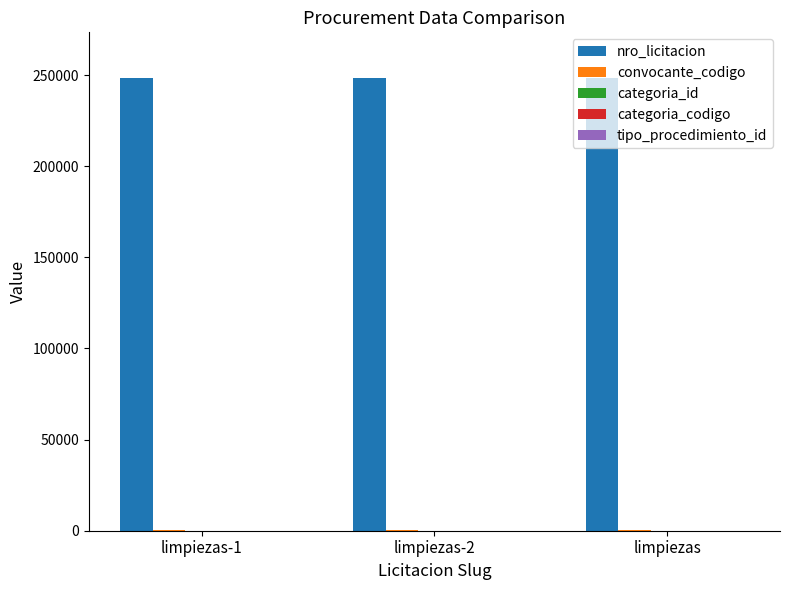

Which series has the largest total across all categories?

nro_licitacion